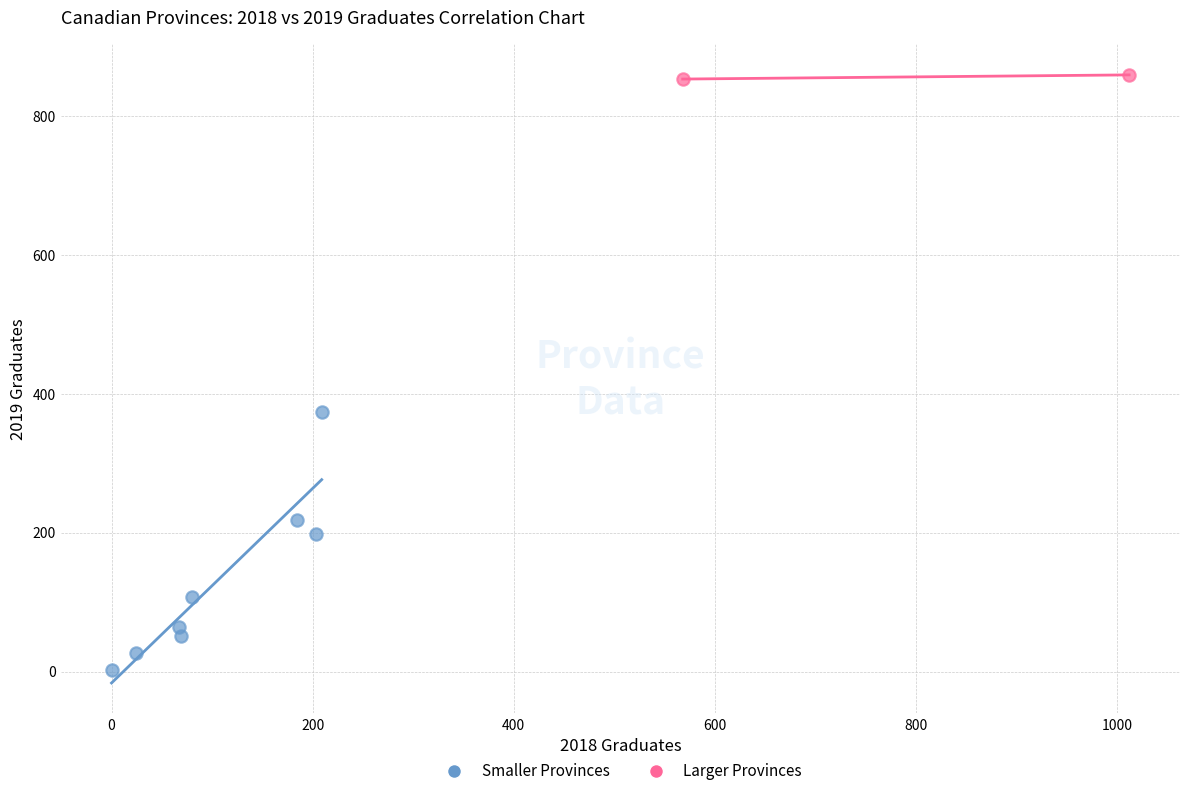

What are all the series names shown in the legend?

Smaller Provinces, Larger Provinces